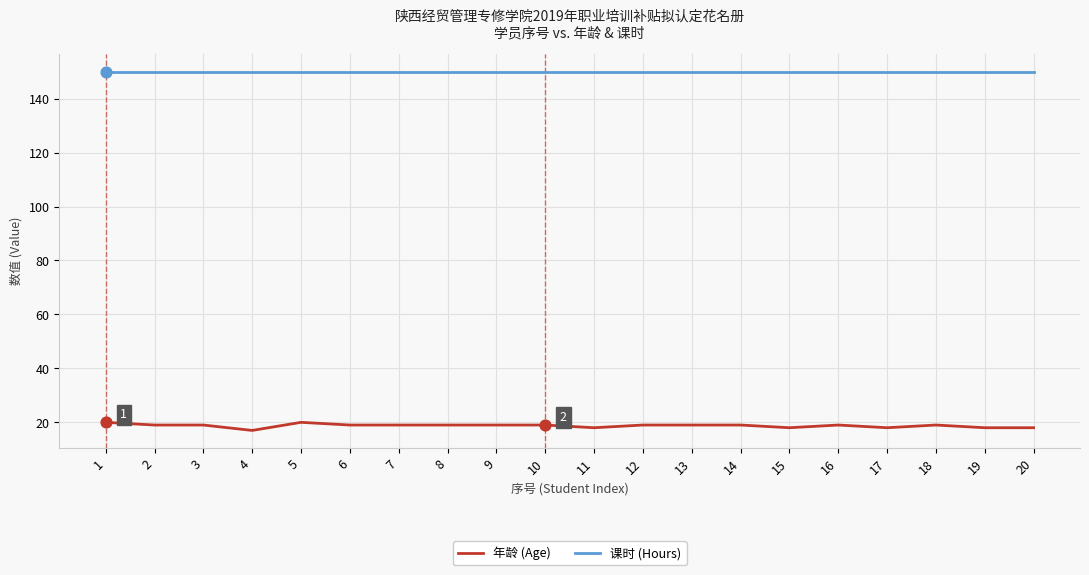

What are all the series names shown in the legend?

年龄 (Age), 课时 (Hours)